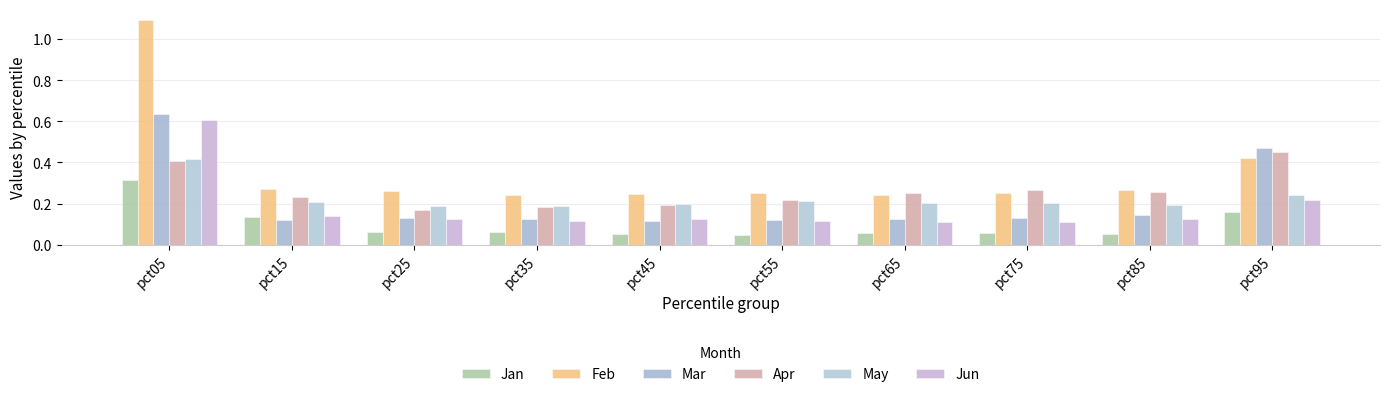

List the labels in order of May value, smallest first.

pct35, pct25, pct85, pct45, pct75, pct65, pct15, pct55, pct95, pct05